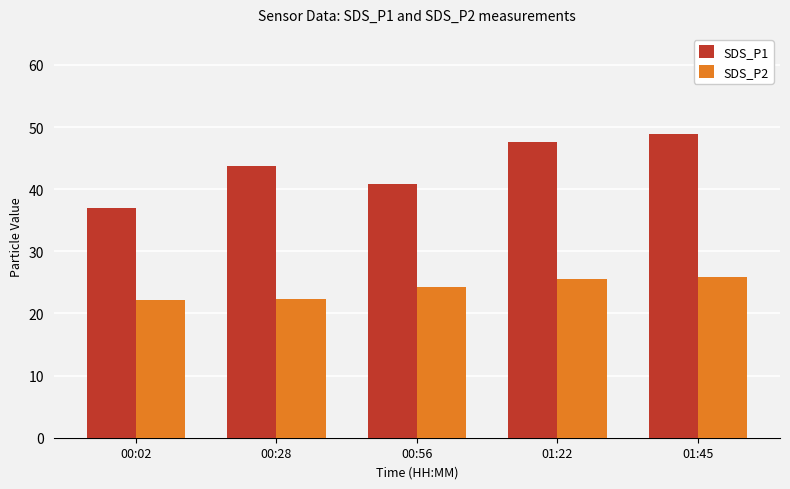

What is the label of the 4th bar from the right?

00:28